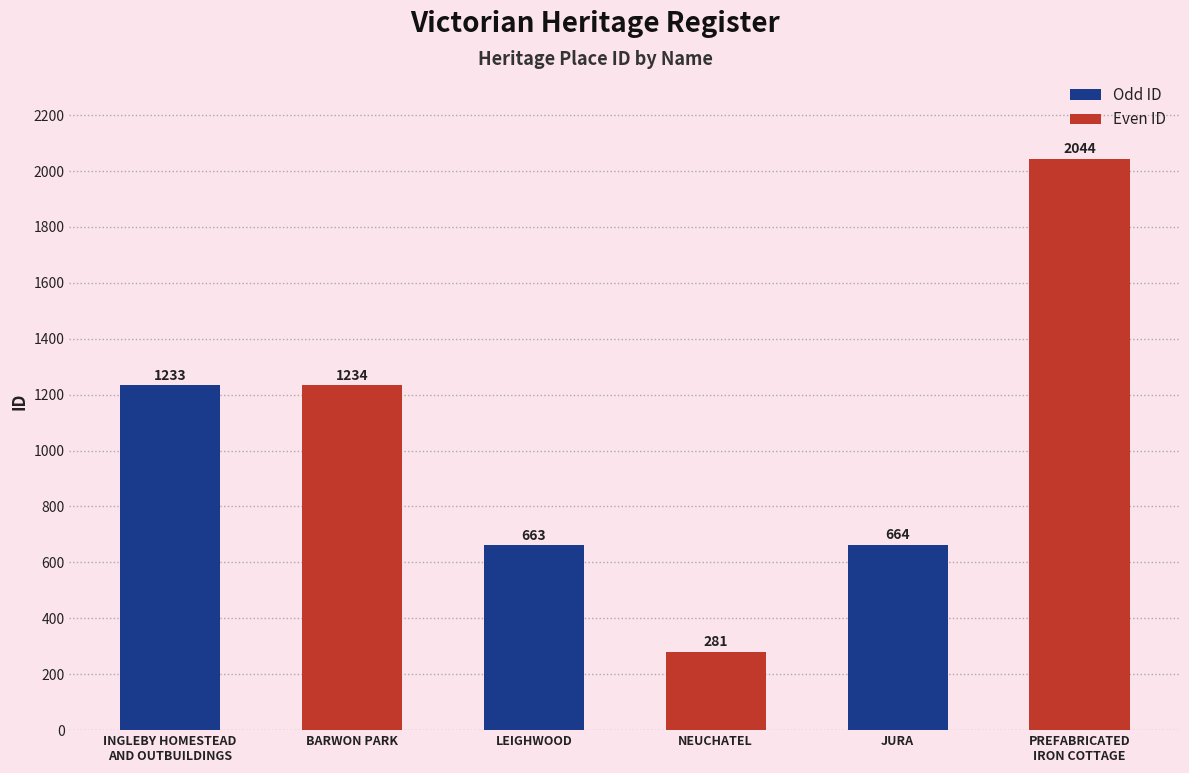

What is the minimum value shown in the chart?

281